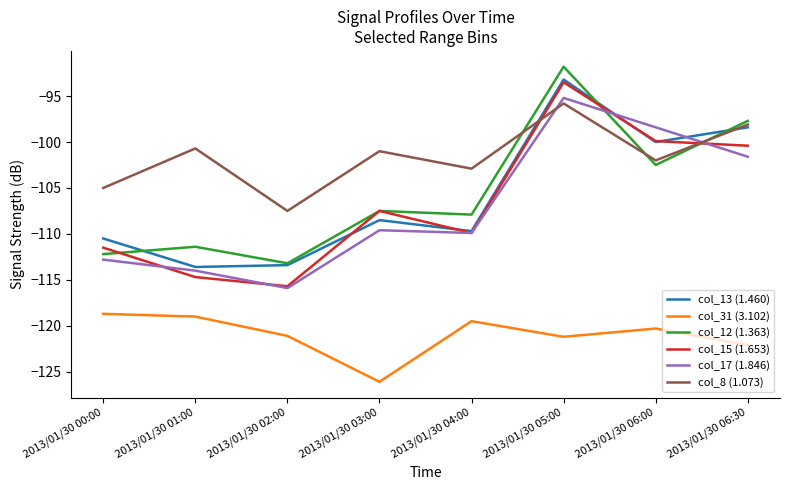

Which series has the largest range (max minus min)?

col_15 (1.653)